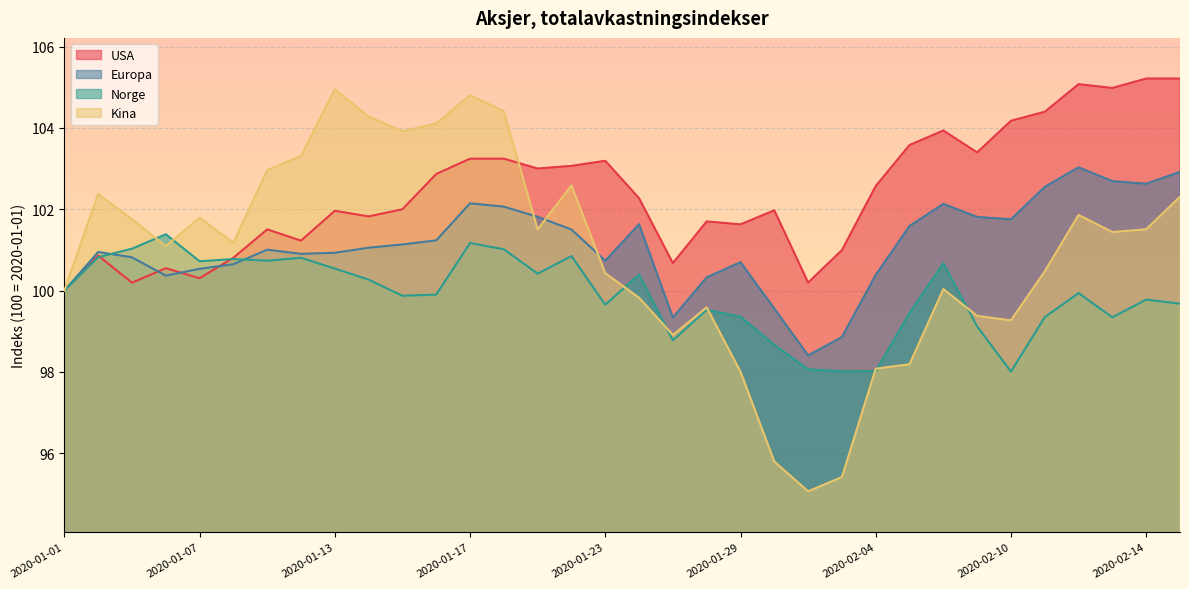

What is the average value of the USA series?

102.4